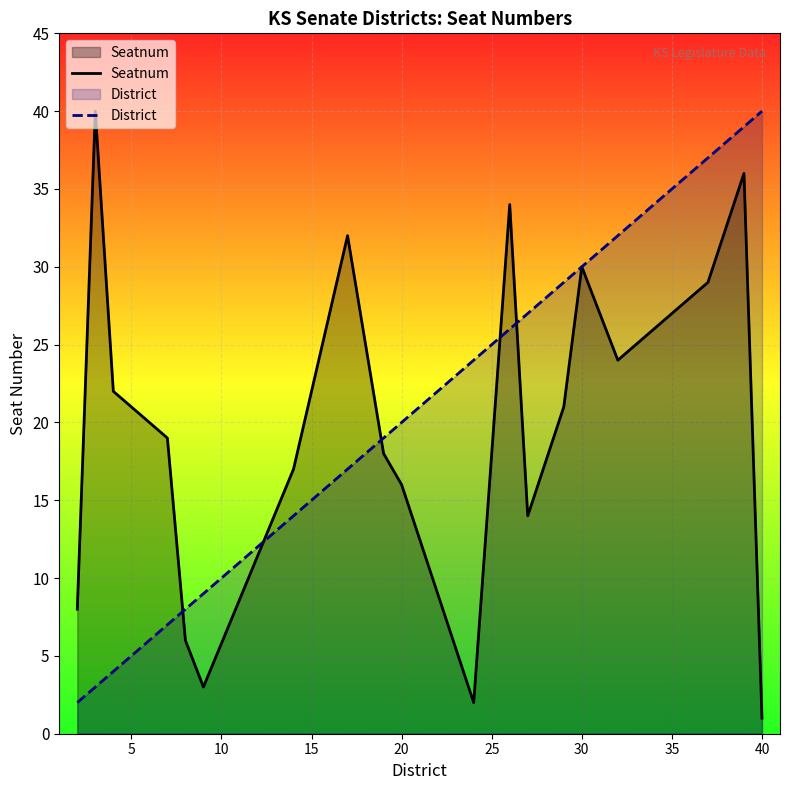

In Seatnum, how many points are higher than both neighbors (excluding endpoints)?

5